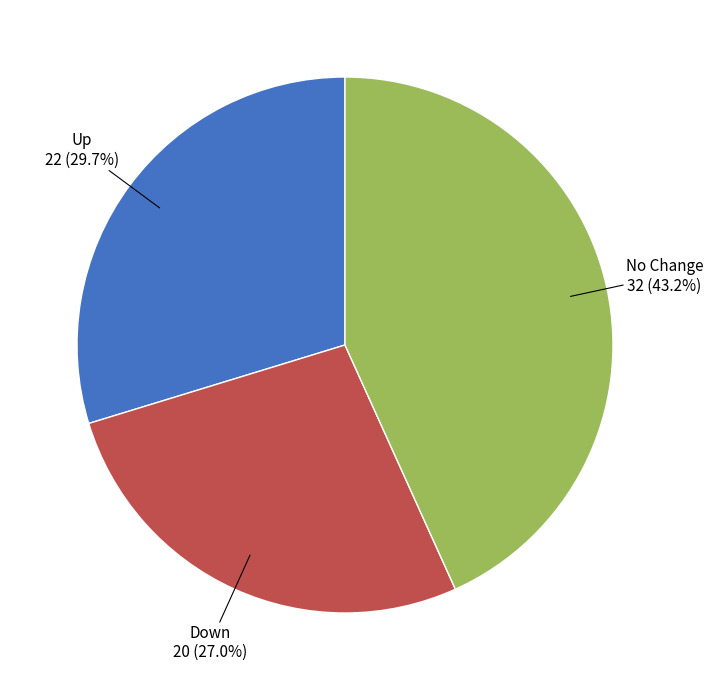

Does any single category account for the majority?

No